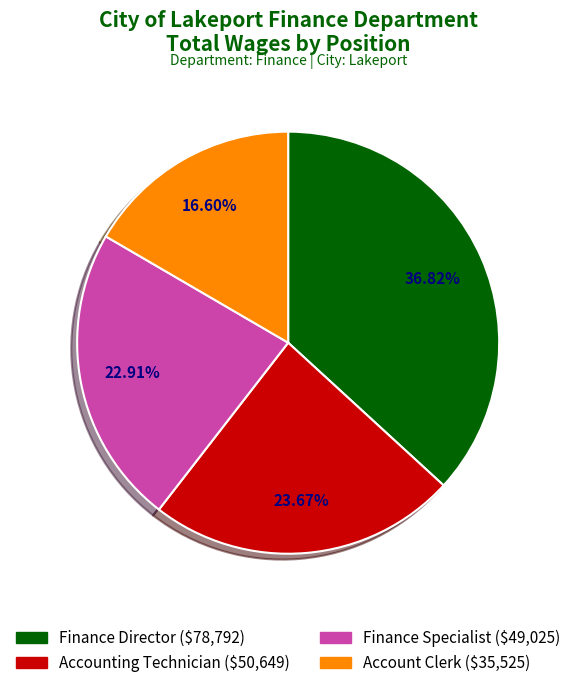

Between Accounting Technician and Finance Director, which is larger?

Finance Director